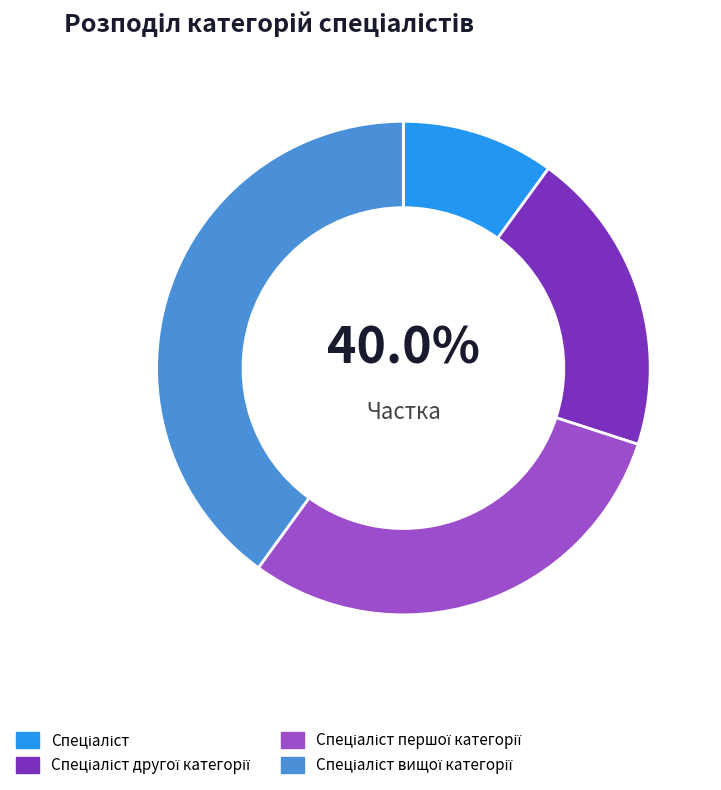

To the nearest percent, what portion does Спеціаліст вищої категорії represent?

40%